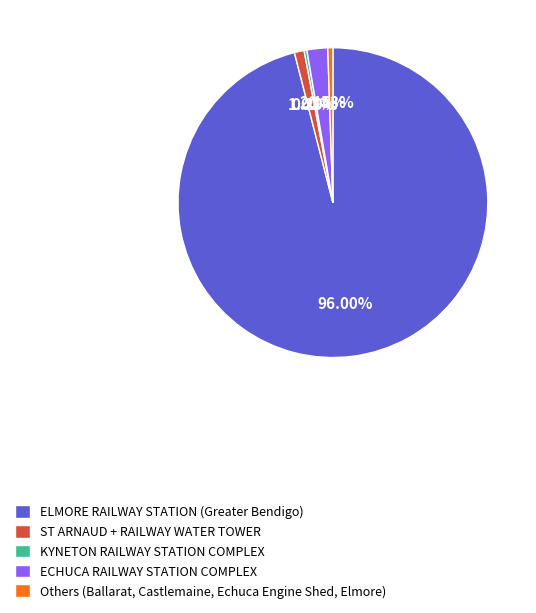

How many segments does this pie chart have?

5